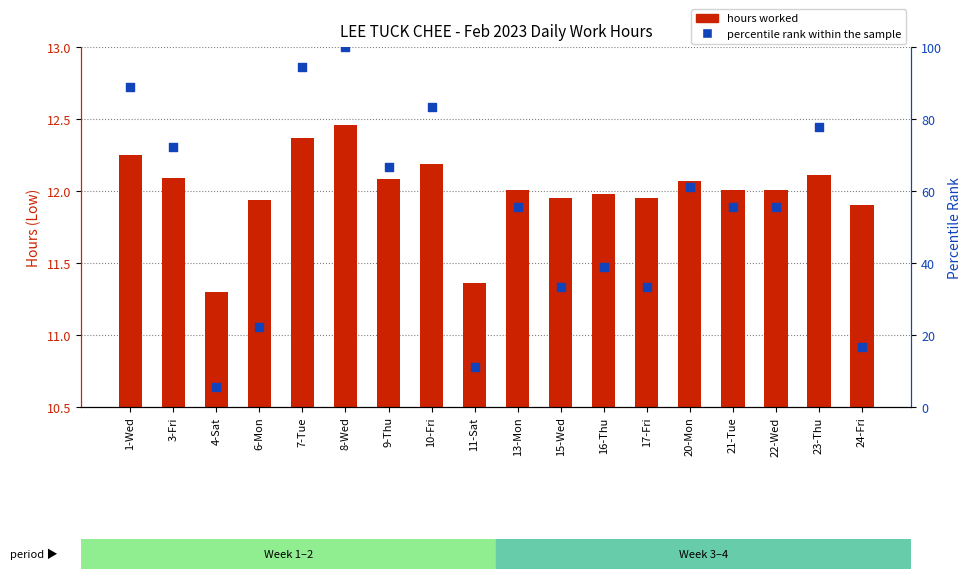

What is the total value across all series at 11-Sat?

22.5